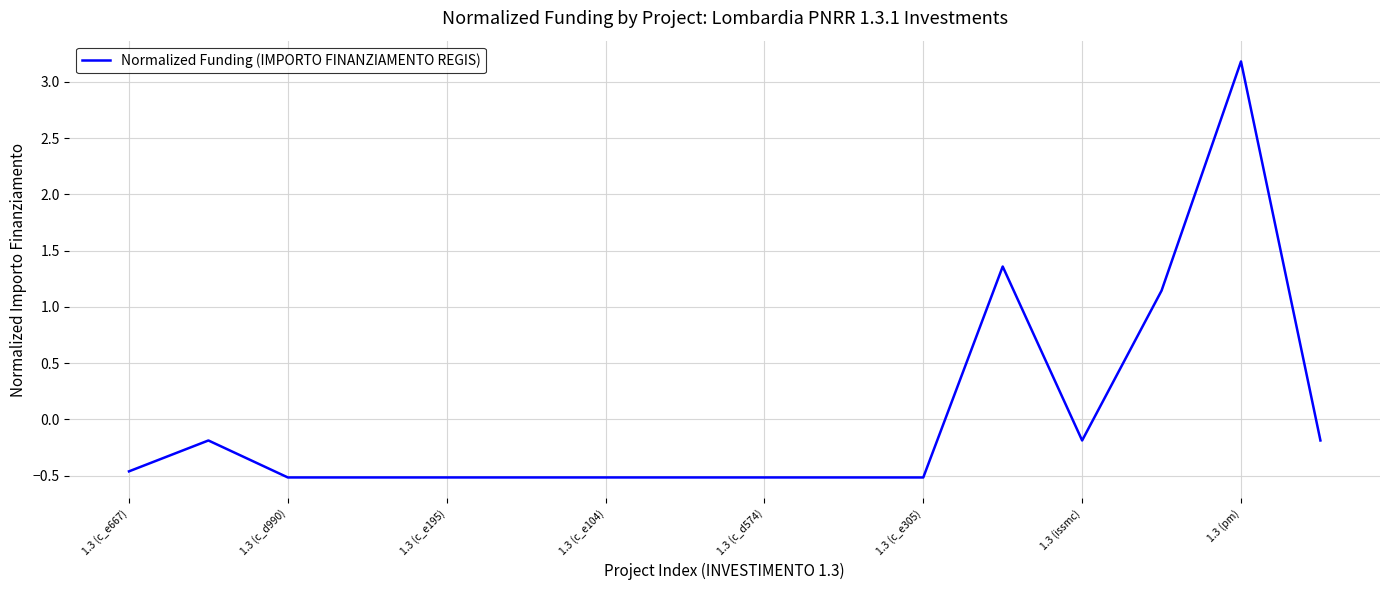

What is the difference between the maximum and minimum values?

3.7